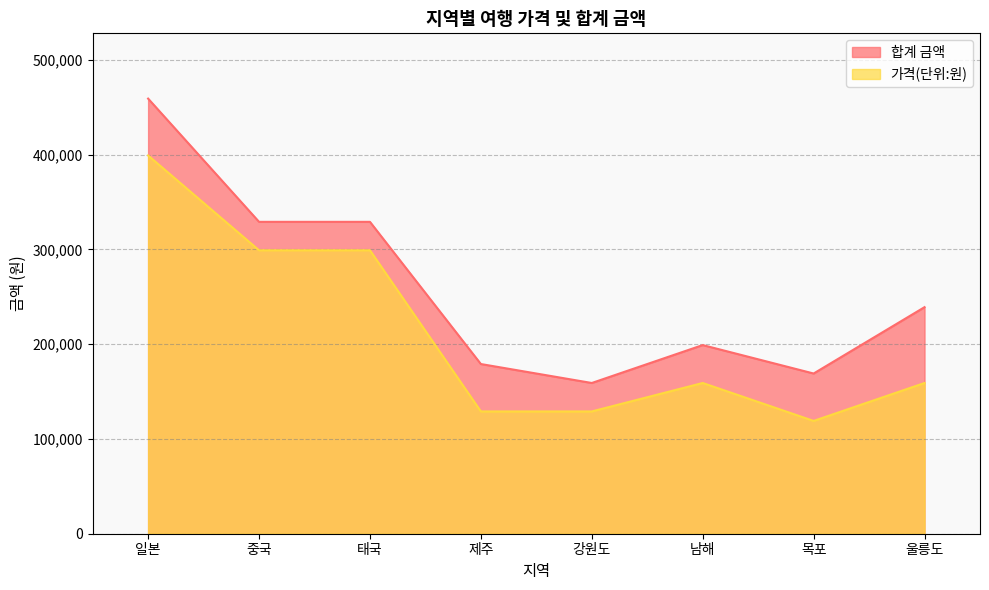

What is the approximate value of 합계 금액 at 태국?

329000